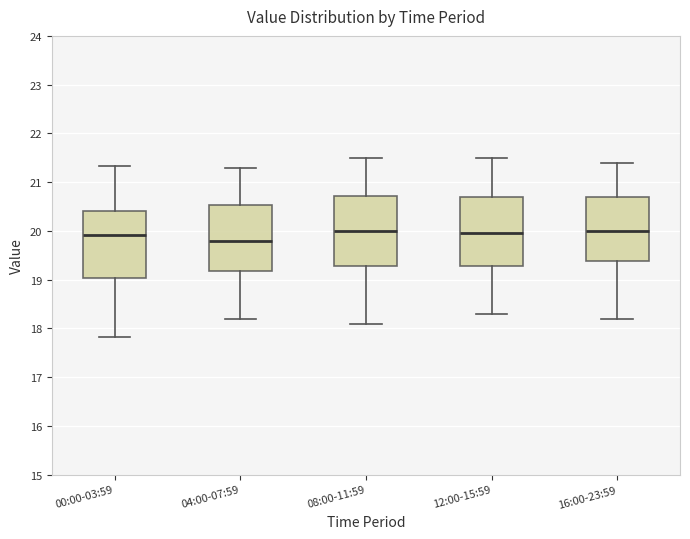

Reading left to right, transcribe this box plot: for each box, give where its median line is, the range the box spans, and where its two whiskers end, as read against the y-axis. The values are not printed on the chart, so give them approximately, as read against the axis.

00:00-03:59: median 19.9, box 19.0 to 20.4, whiskers 17.8 to 21.3
04:00-07:59: median 19.8, box 19.2 to 20.5, whiskers 18.2 to 21.3
08:00-11:59: median 20.0, box 19.3 to 20.7, whiskers 18.1 to 21.5
12:00-15:59: median 20.0, box 19.3 to 20.7, whiskers 18.3 to 21.5
16:00-23:59: median 20.0, box 19.4 to 20.7, whiskers 18.2 to 21.4